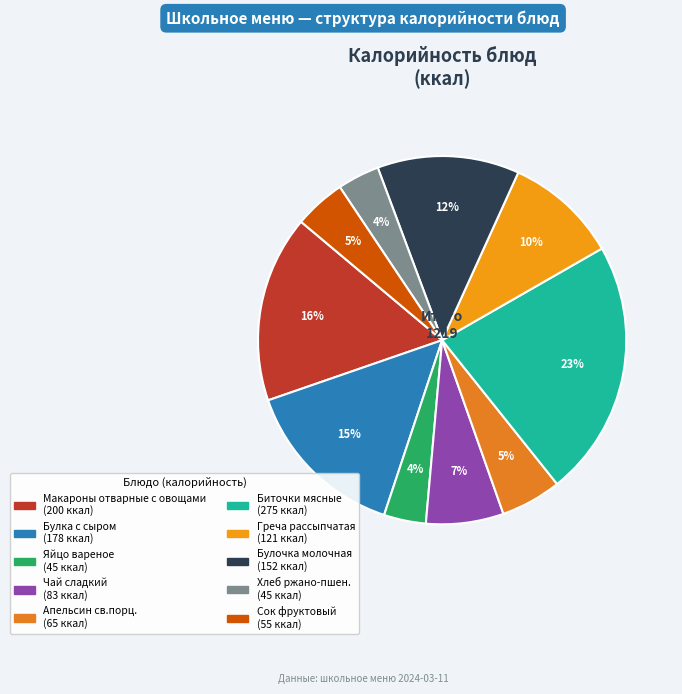

What is the ratio of the value at Биточки мясные to the value at Чай сладкий?

3.3